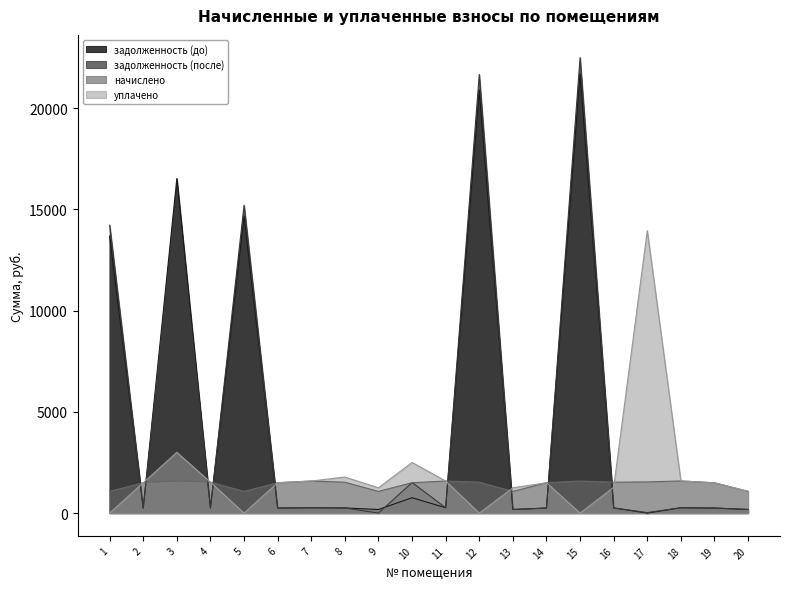

How many interior local peaks does the уплачено series have?

5